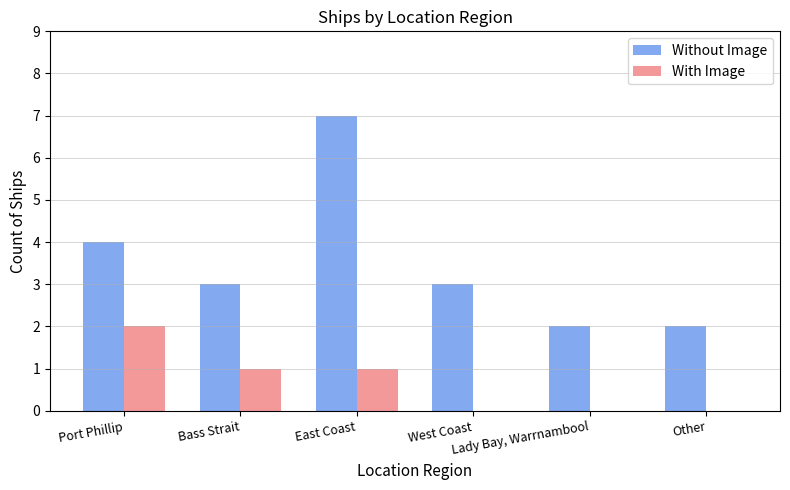

Which series has the widest spread of values?

Without Image